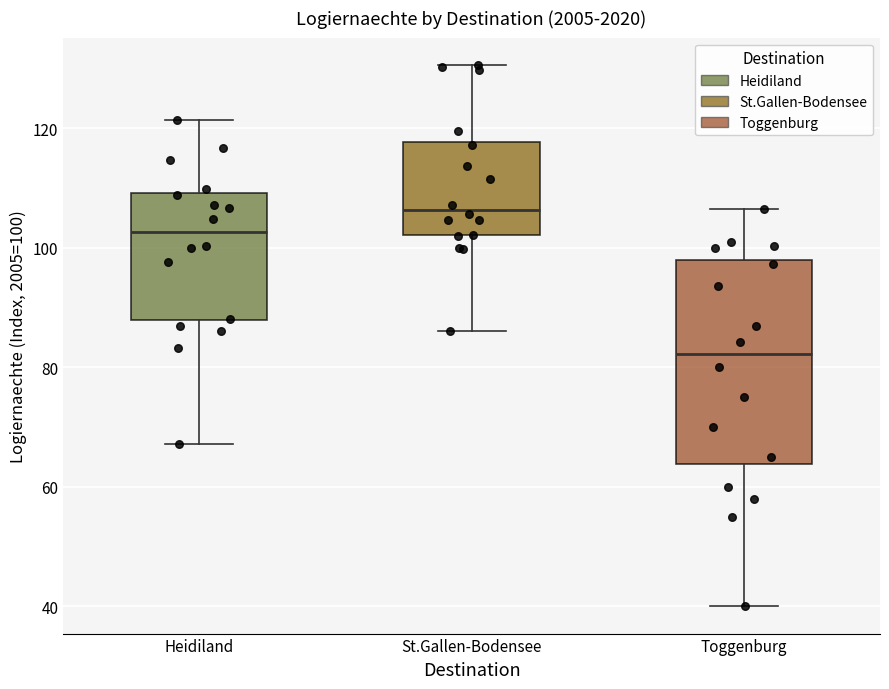

Which box is the tallest, from its lower edge to its upper edge?

Toggenburg